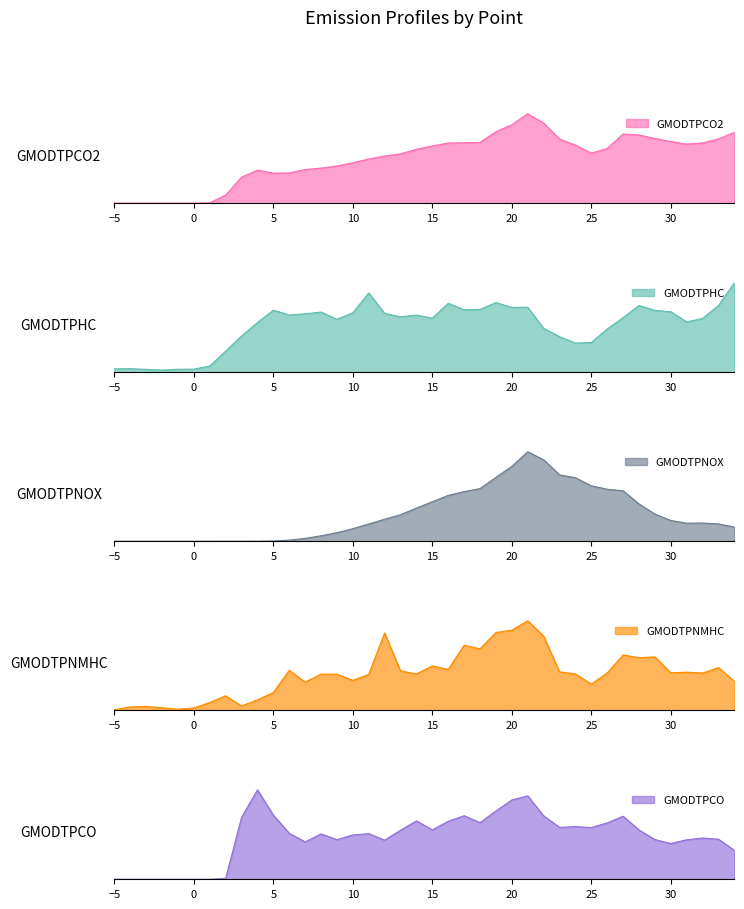

At which label does GMODTPNMHC reach its minimum?

-5